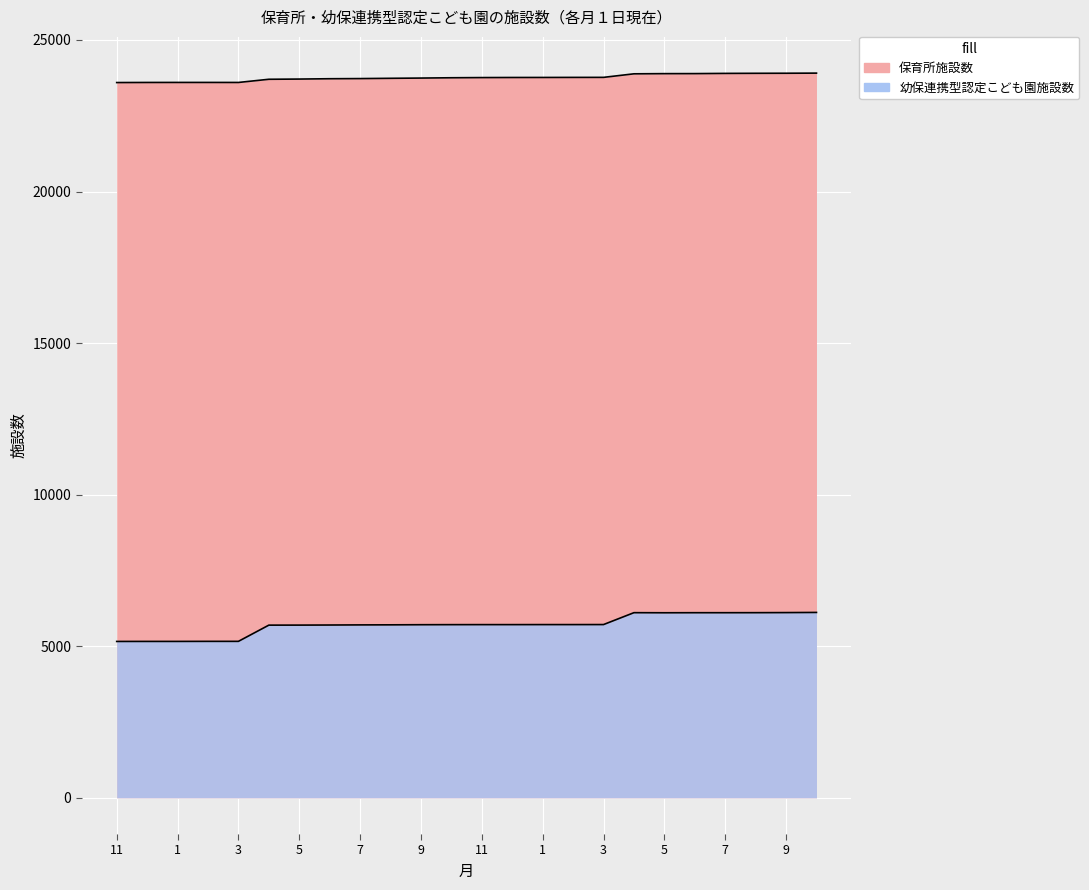

Rank the series by their maximum value, from lowest to highest.

幼保連携型認定こども園施設数, 保育所施設数